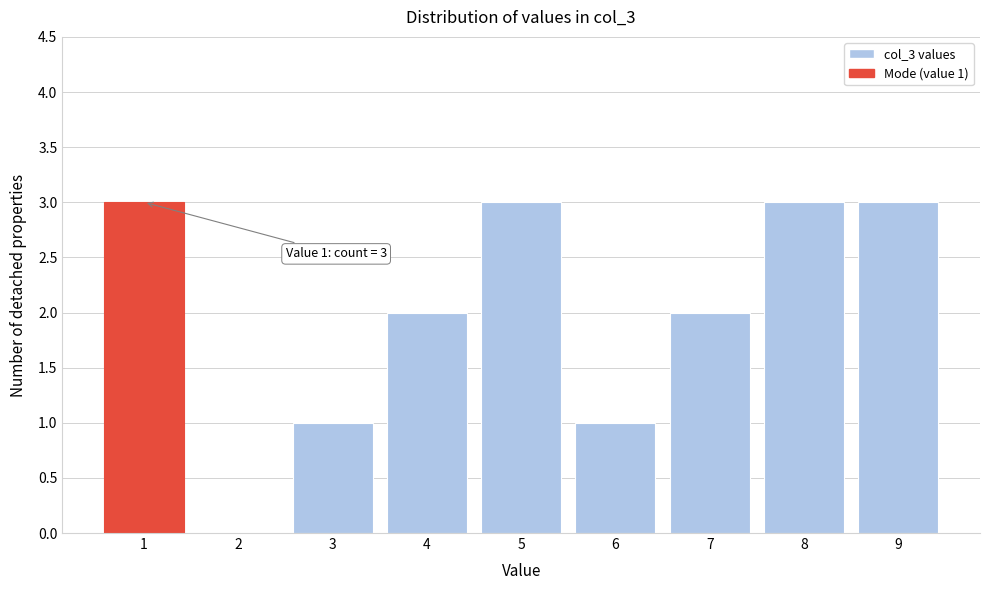

Reading left to right, list all the values displayed in this chart.

1=3	2=0	3=1	4=2	5=3	6=1	7=2	8=3	9=3